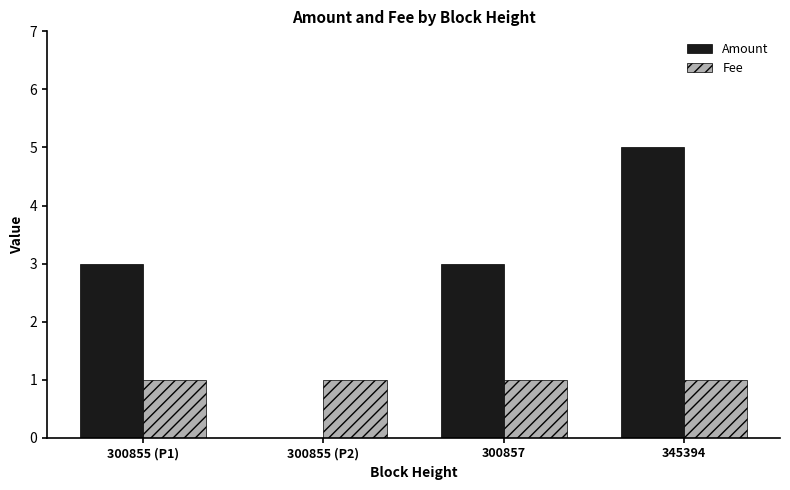

What are all the series names shown in the legend?

Amount, Fee